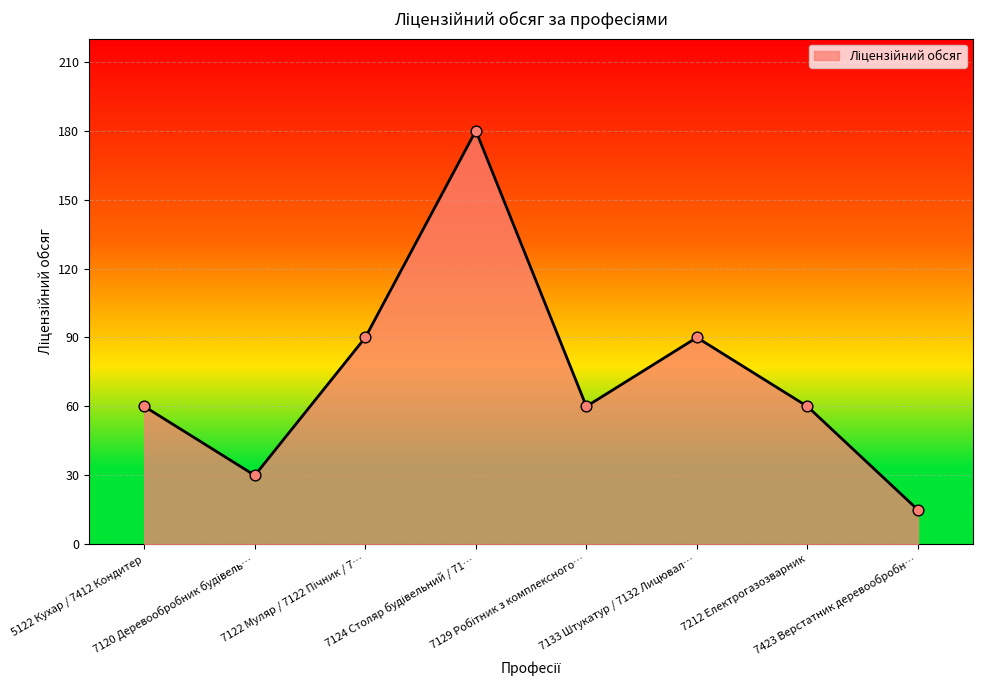

What is the maximum value shown in the chart?

180